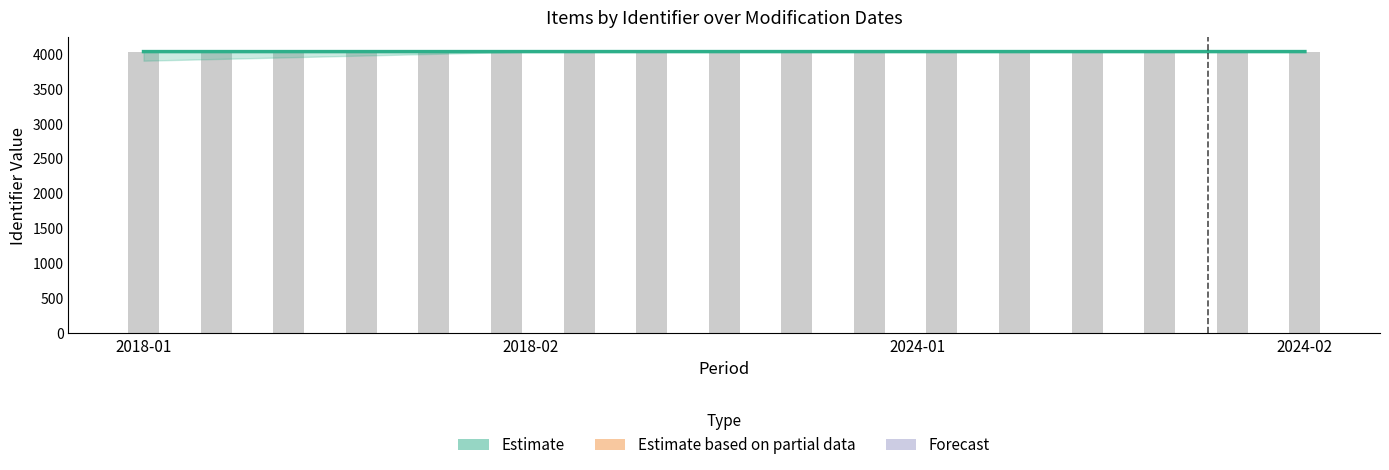

Reading left to right, what are all the values shown in this chart?

2018-01=4030.2	2018-02=4030.2	2024-01=4030.3	2024-02=4030.3